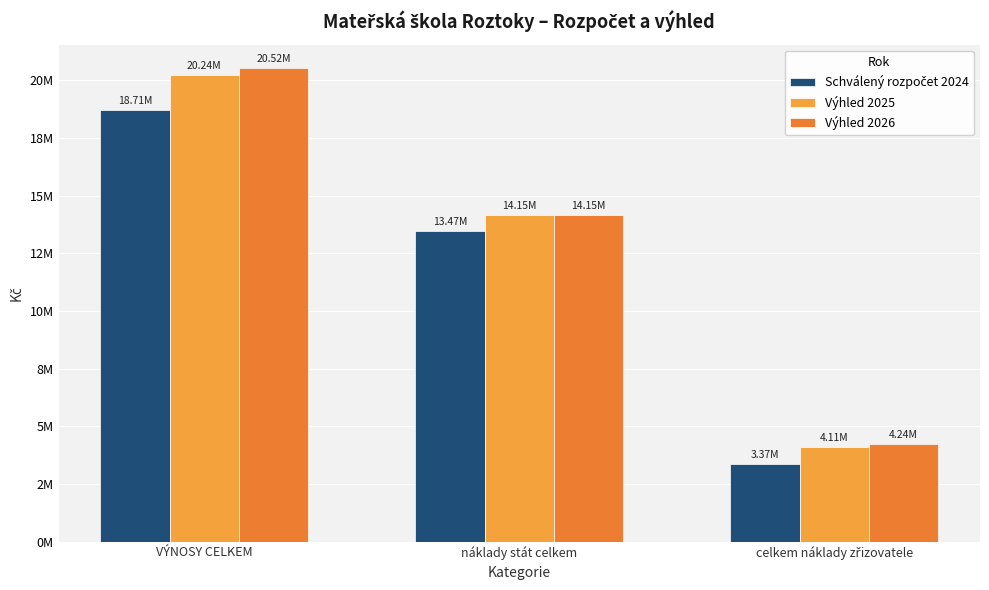

Does the chart contain any negative values?

No